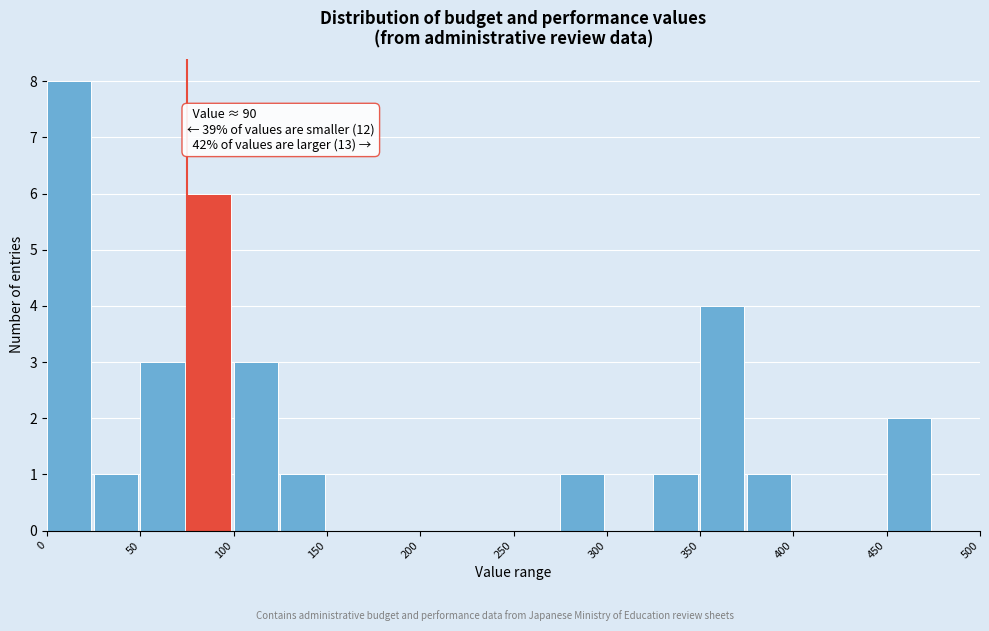

Which range on the x-axis has the tallest bar?

0 to 25